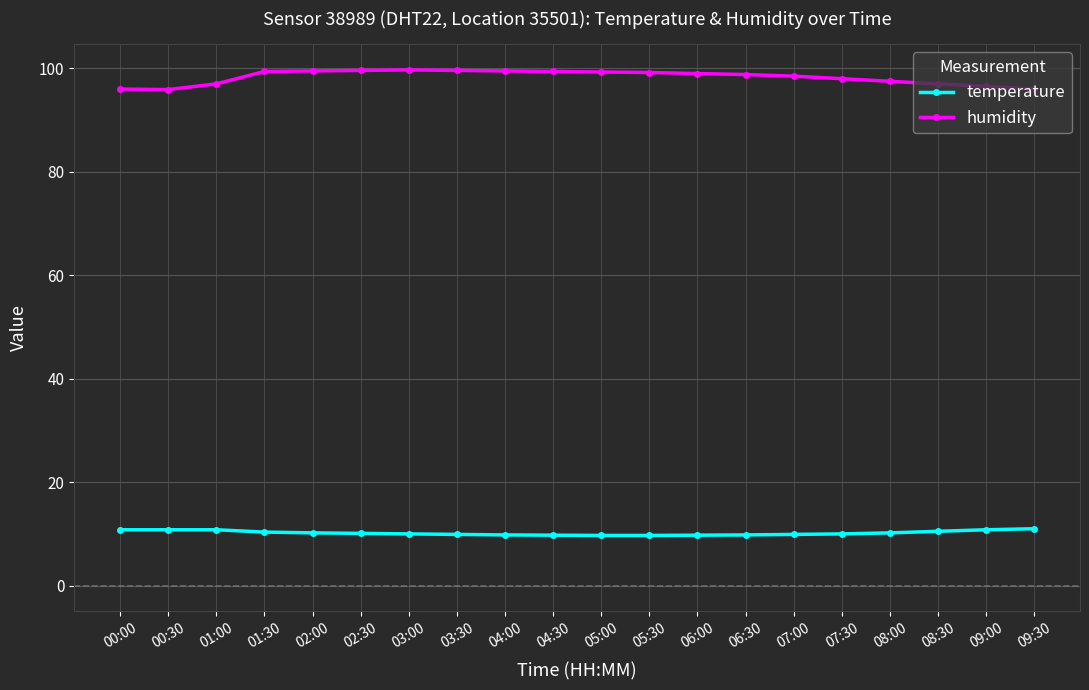

How many series are shown in this chart?

2